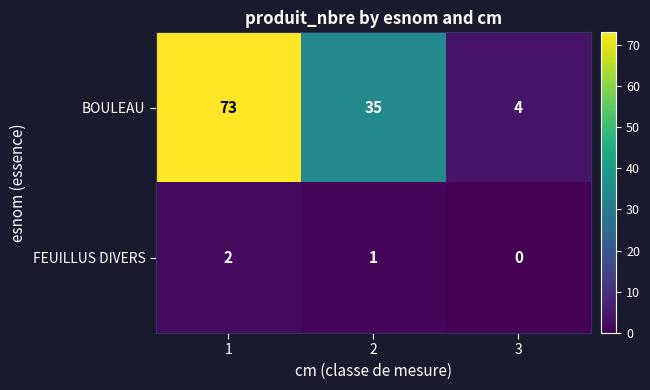

At which category does the chart reach its peak across all series?

1